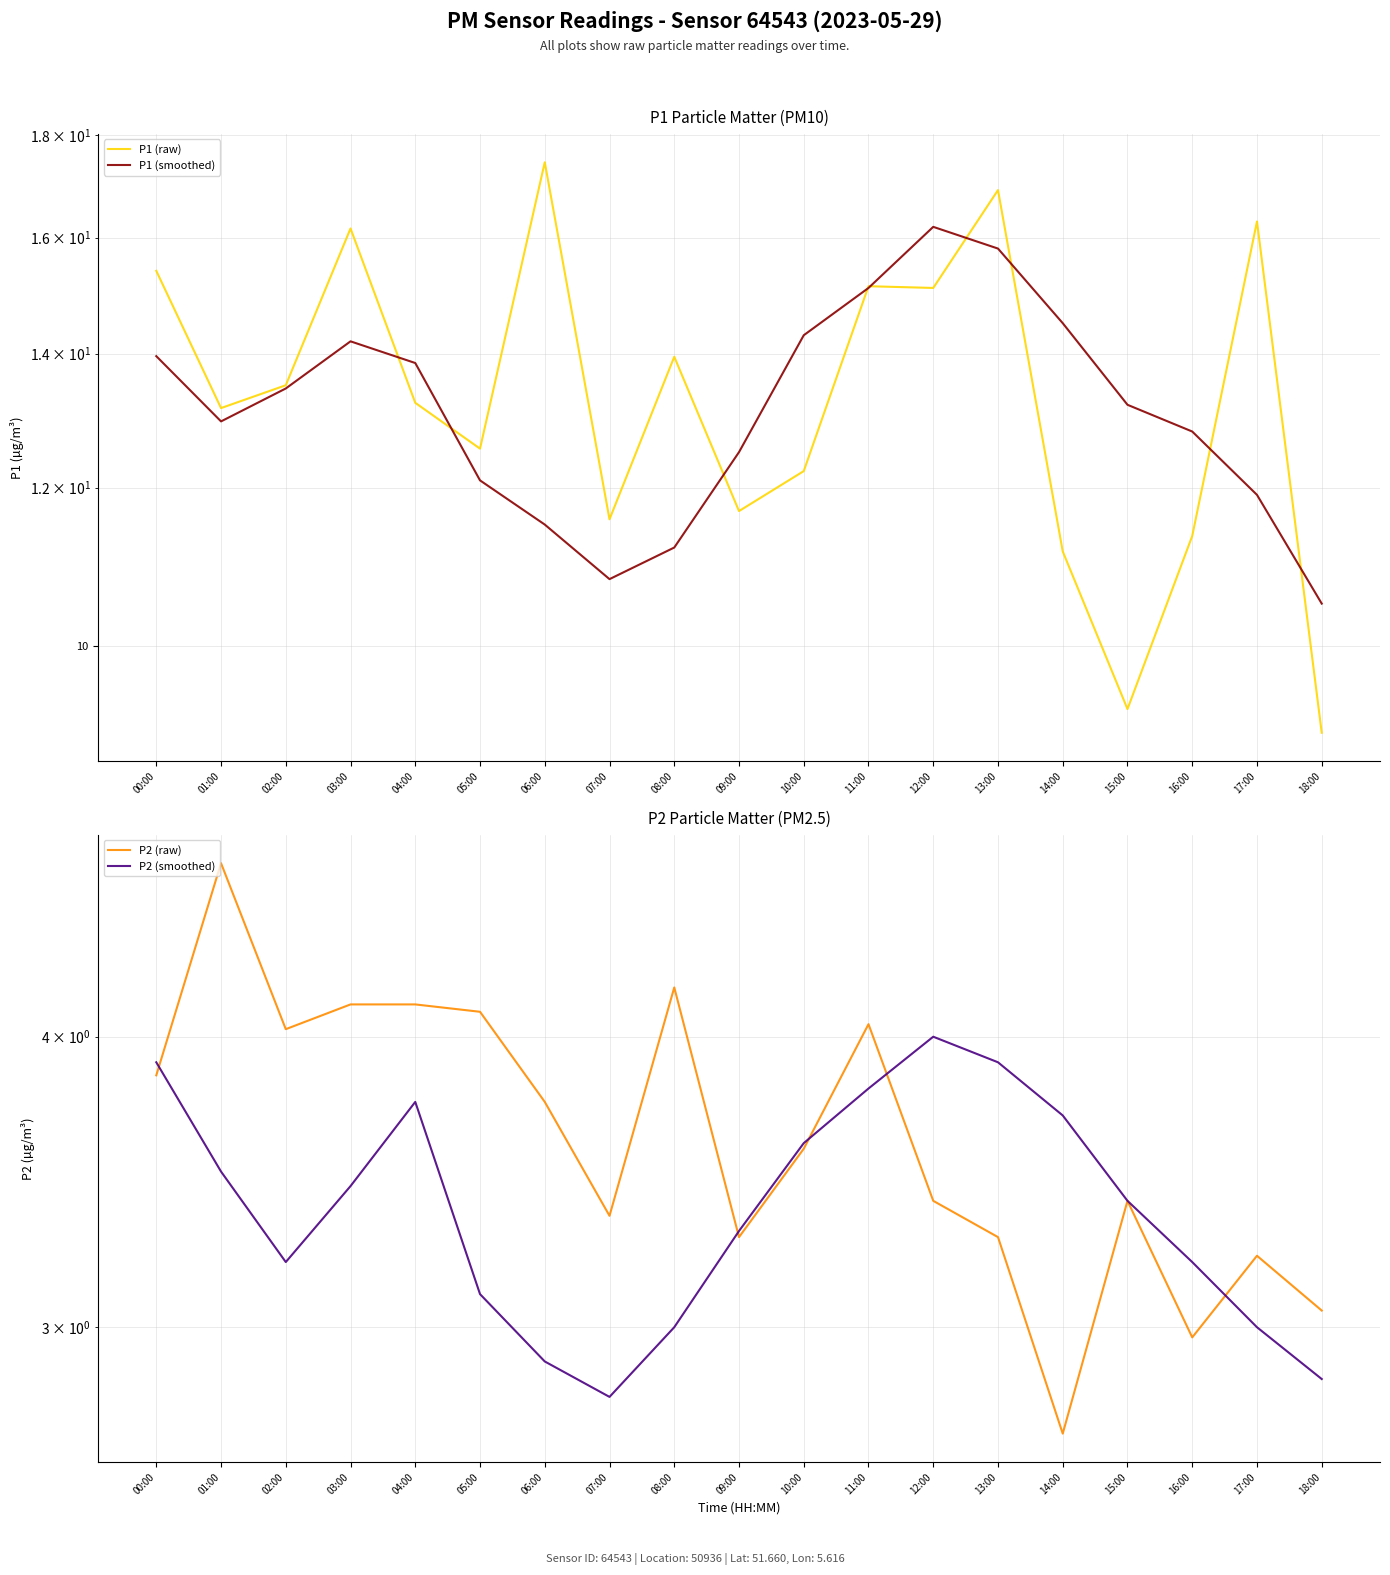

Which has a higher value, 00:00 or 12:00?

00:00